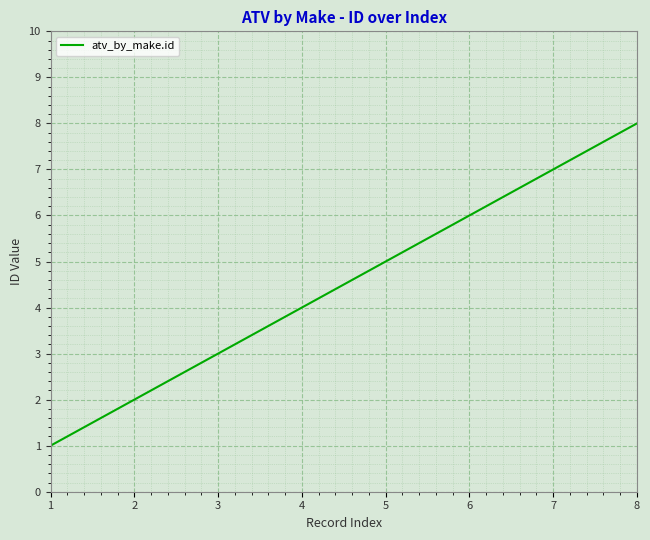

Rank the categories by value from highest to lowest.

8, 7, 6, 5, 4, 3, 2, 1